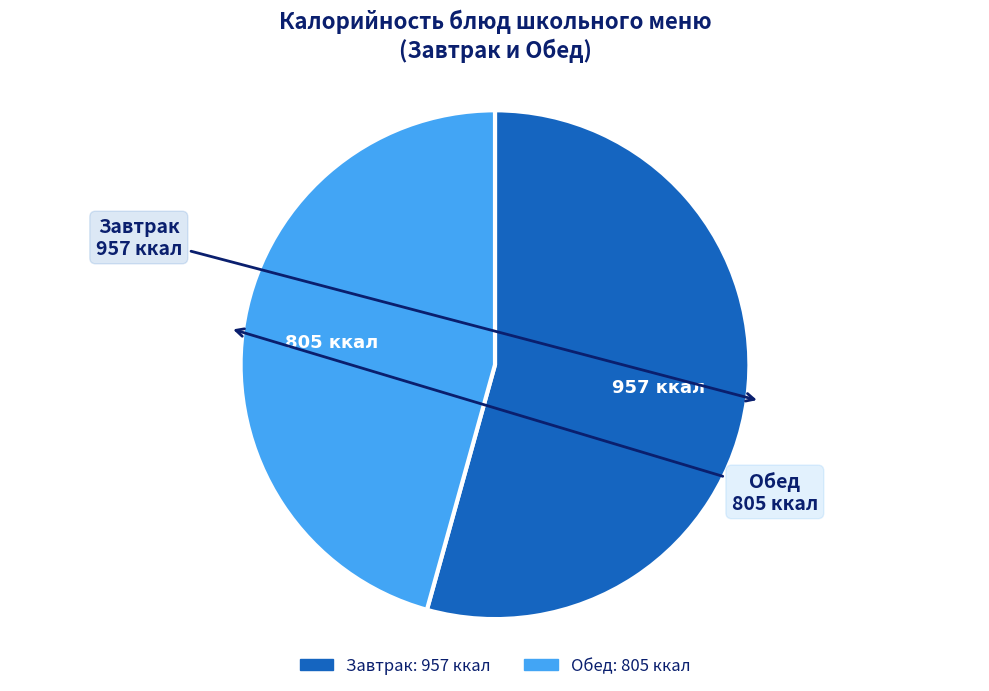

Is there a majority slice in this chart?

Yes